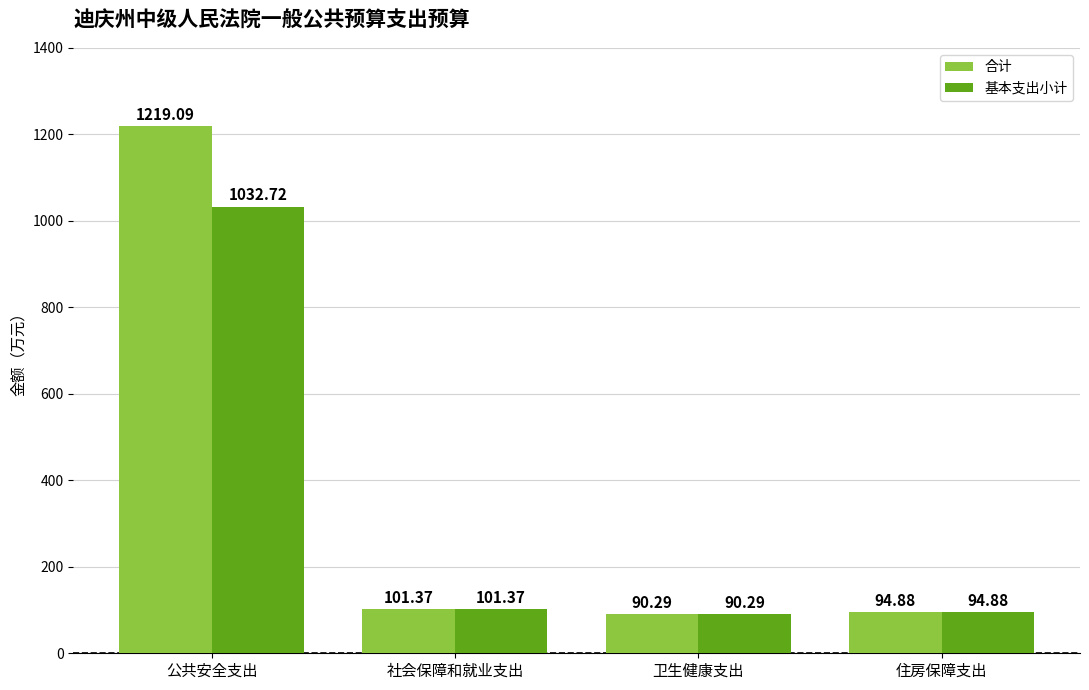

How many bars are there in total?

8